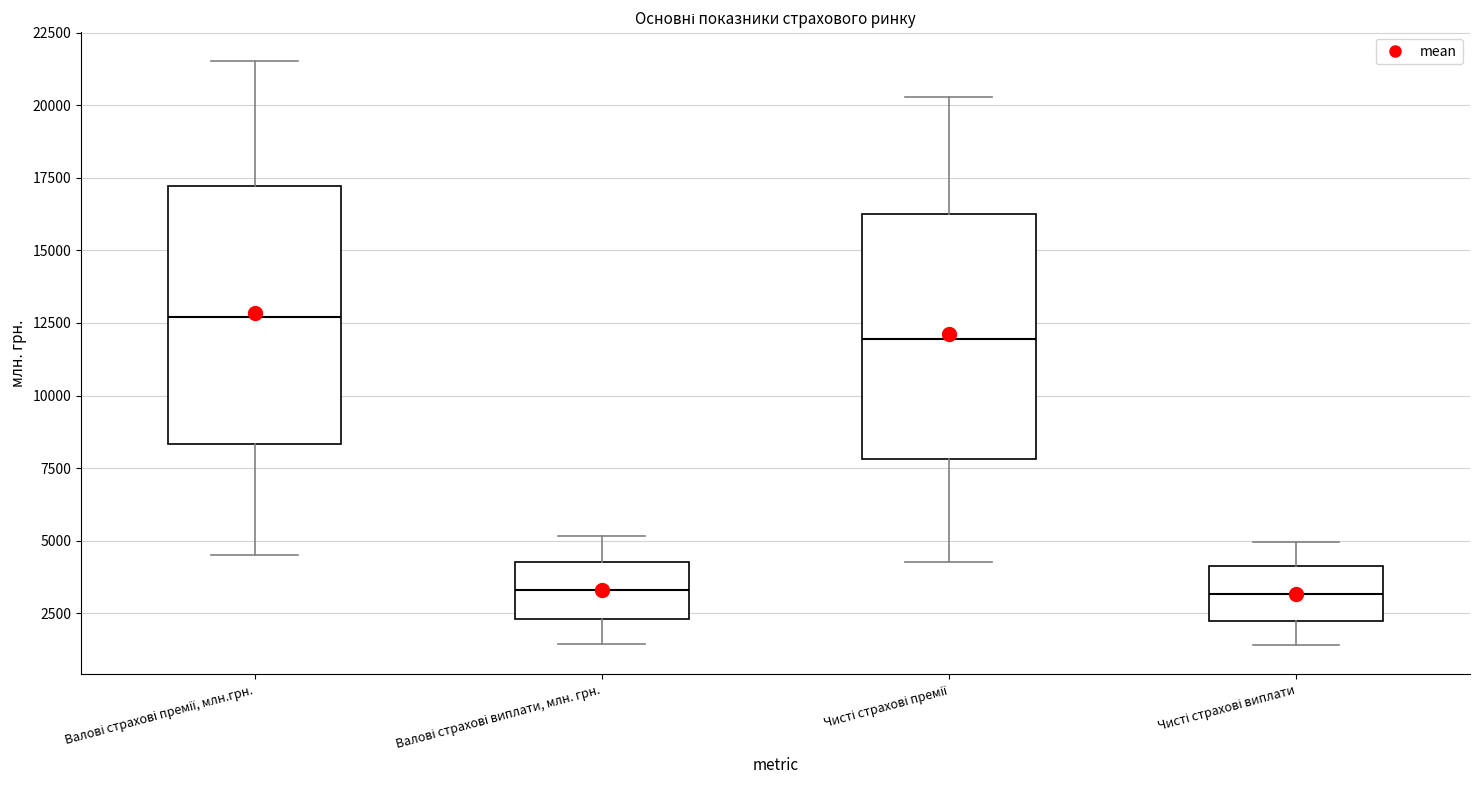

Reading left to right, transcribe this box plot: for each box, give where its median line is, the range the box spans, and where its two whiskers end, as read against the y-axis. The values are not printed on the chart, so give them approximately, as read against the axis.

Валові страхові премії, млн.грн.: median 12500, box 8500 to 17000, whiskers 4500 to 21500
Валові страхові виплати, млн. грн.: median 3500, box 2500 to 4500, whiskers 1500 to 5000
Чисті страхові премії: median 12000, box 8000 to 16500, whiskers 4500 to 20500
Чисті страхові виплати: median 3000, box 2000 to 4000, whiskers 1500 to 5000